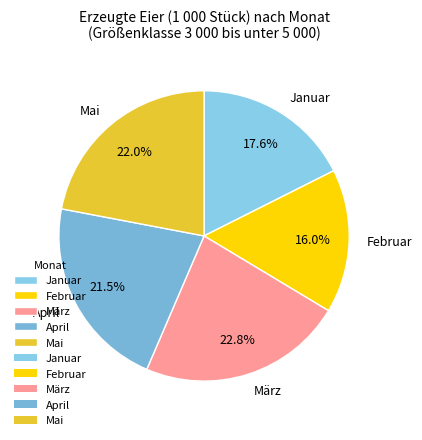

What portion of the pie excludes März?

77.2%